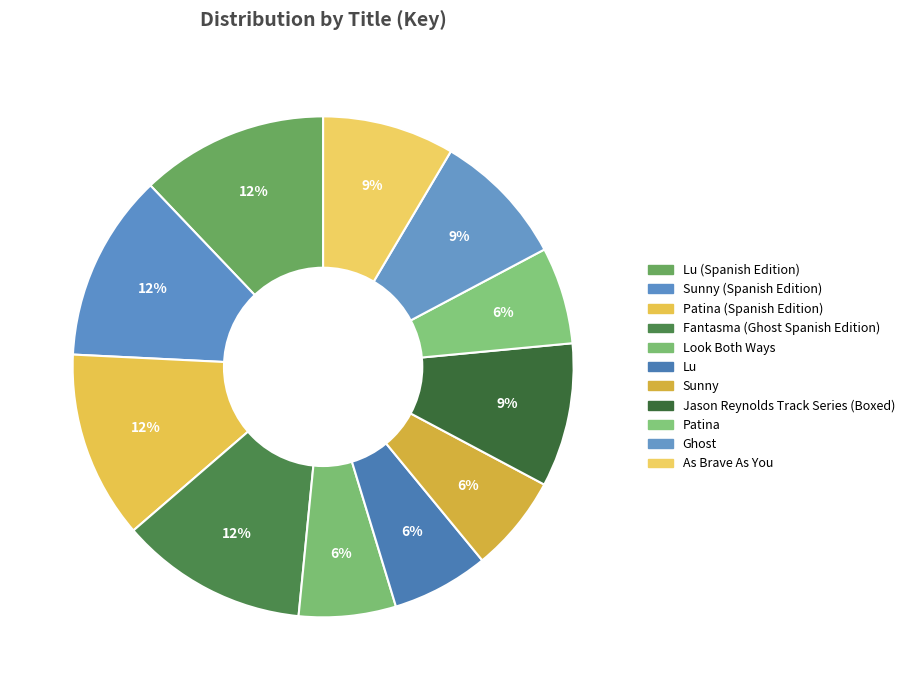

How many slices are in this pie chart?

11